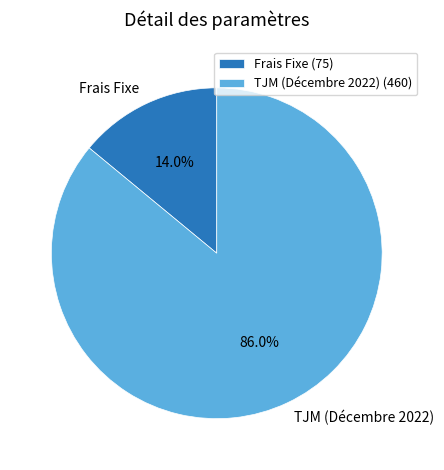

What is the smallest slice in the pie chart?

Frais Fixe